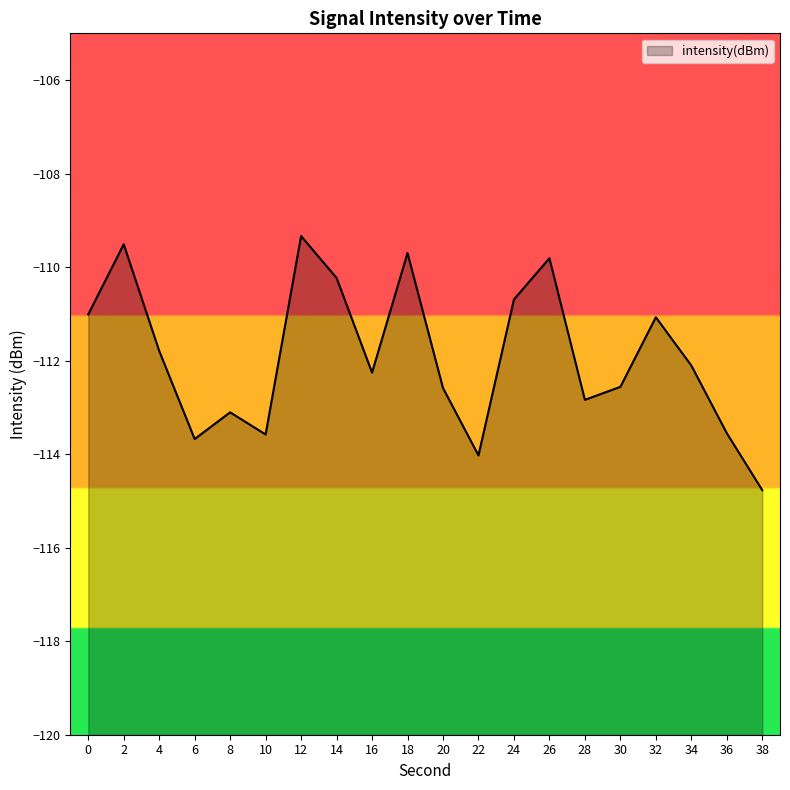

At which category does the data reach its first local valley?

6